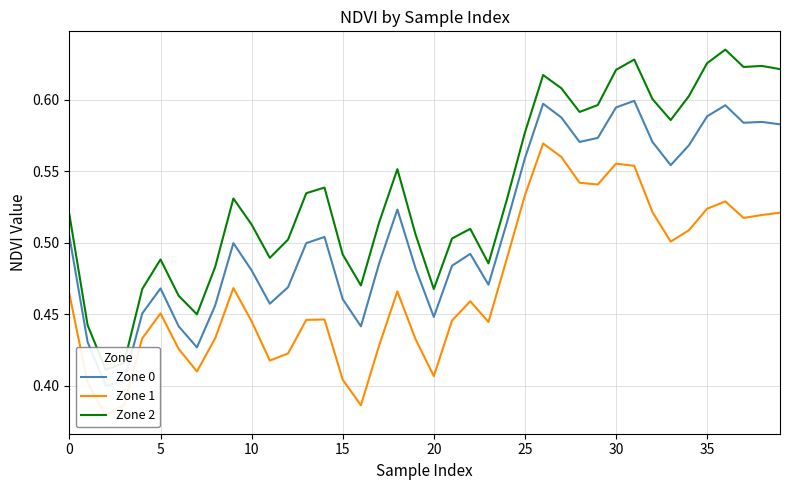

What are all the series names shown in the legend?

Zone 0, Zone 1, Zone 2